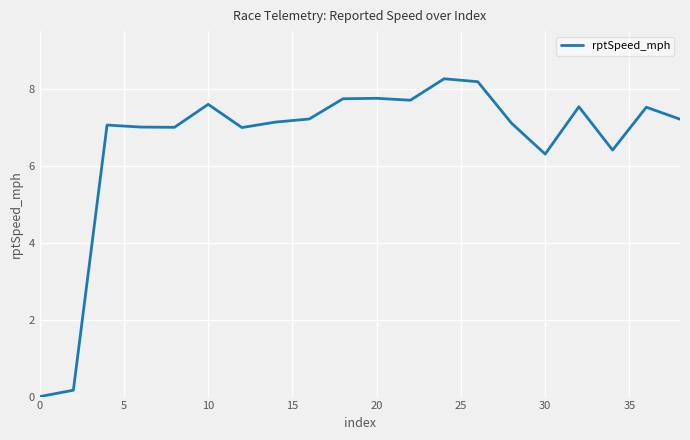

What is the maximum value shown in the chart?

8.3